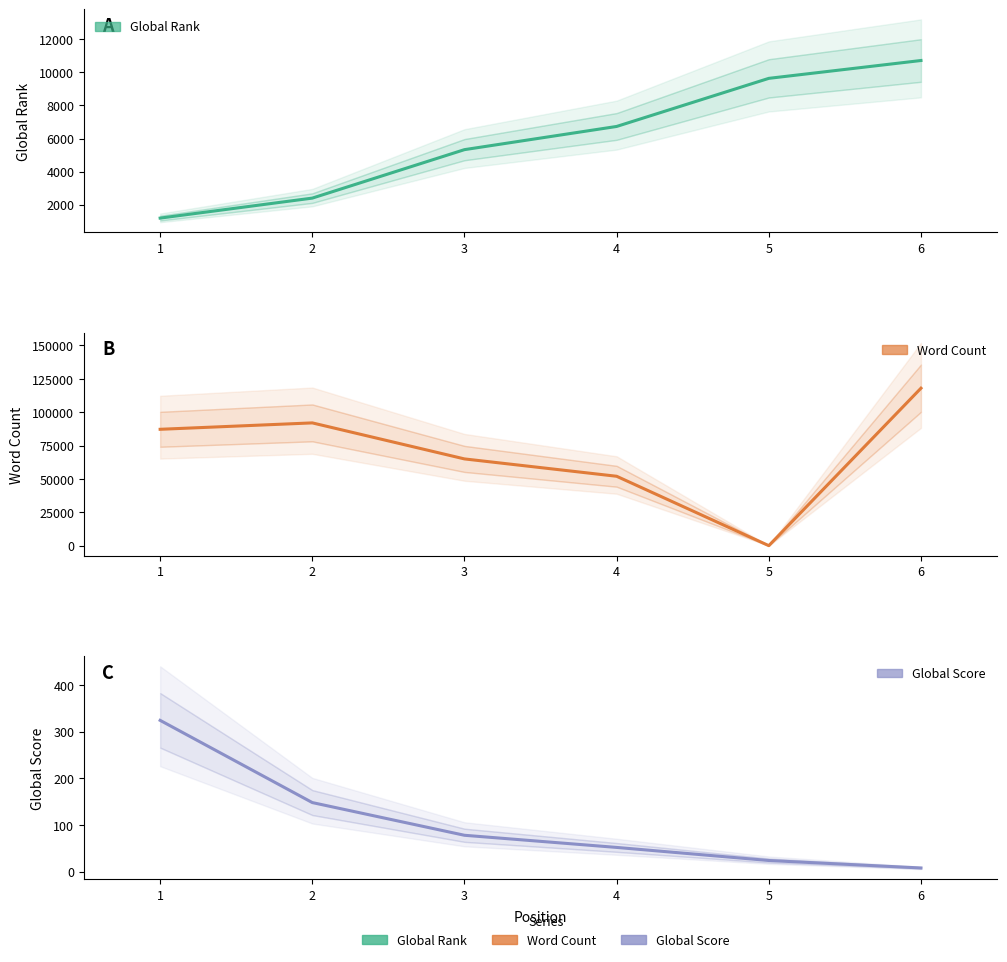

Which series changed the most between 4 and 6?

Word Count